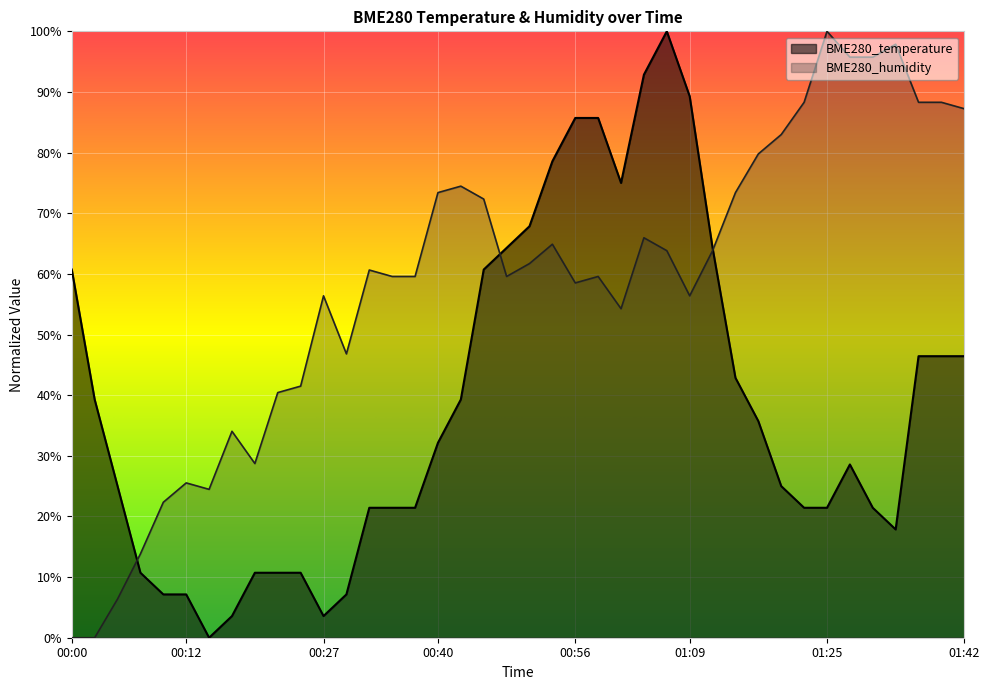

Reading left to right, extract all data points from this chart.

BME280_temperature: 60.7	39.3	25.0	10.7	7.1	7.1	0.0	3.6	10.7	10.7	10.7	3.6	7.1	21.4	21.4	21.4	32.1	39.3	60.7	64.3	67.9	78.6	85.7	85.7	75.0	92.9	100.0	89.3	64.3	42.9	35.7	25.0	21.4	21.4	28.6	21.4	17.9	46.4	46.4	46.4
BME280_humidity: 0.0	0.0	6.4	13.8	22.3	25.5	24.5	34.0	28.7	40.4	41.5	56.4	46.8	60.6	59.6	59.6	73.4	74.5	72.3	59.6	61.7	64.9	58.5	59.6	54.3	66.0	63.8	56.4	63.8	73.4	79.8	83.0	88.3	100.0	95.7	95.7	97.9	88.3	88.3	87.2